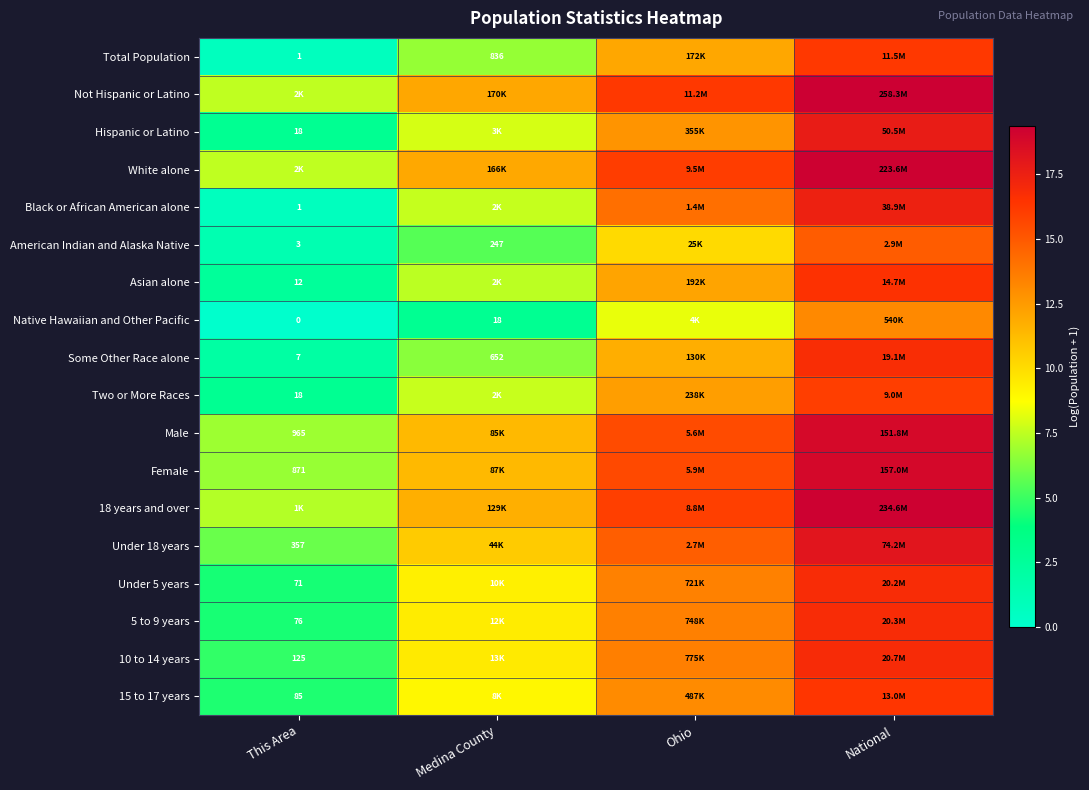

Which has a higher value, Medina County or Ohio?

Ohio